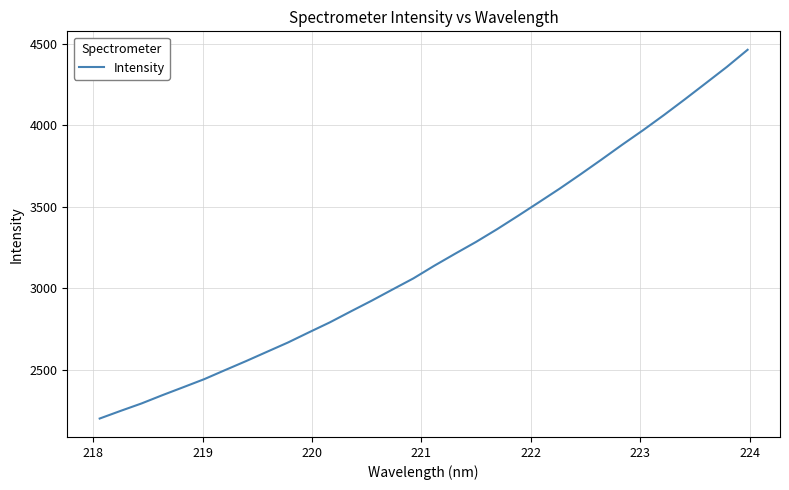

How many values are below 3138?

16